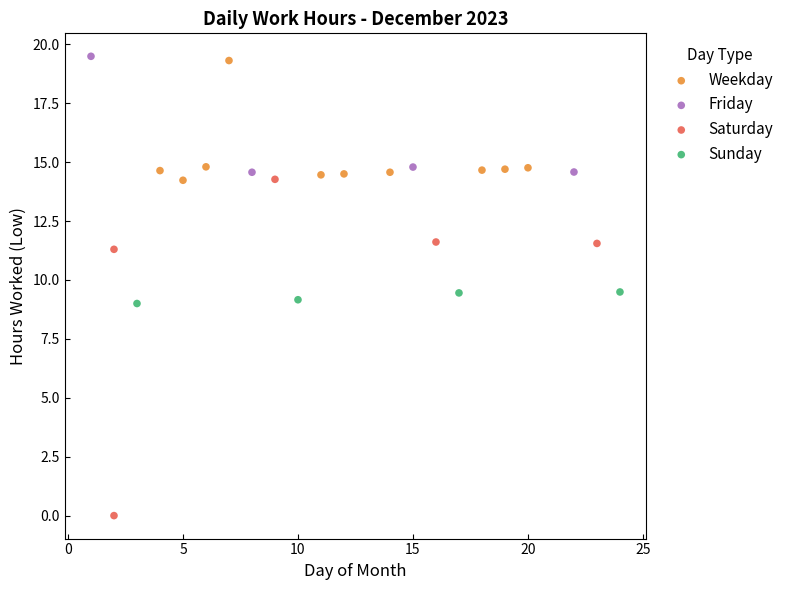

Which series has the largest Y range (max minus min)?

Saturday